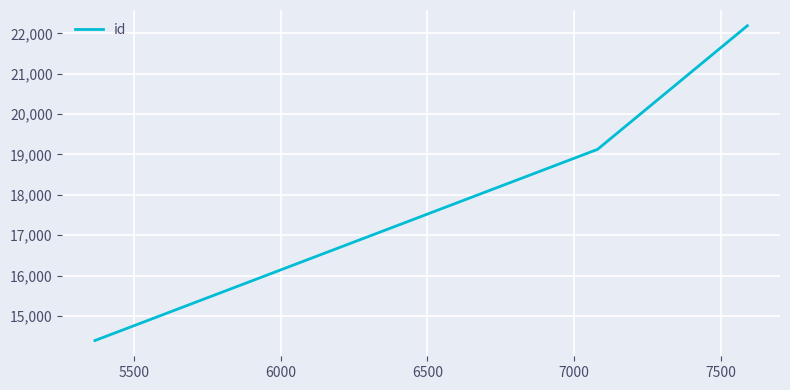

Count the number of categories in the chart.

3